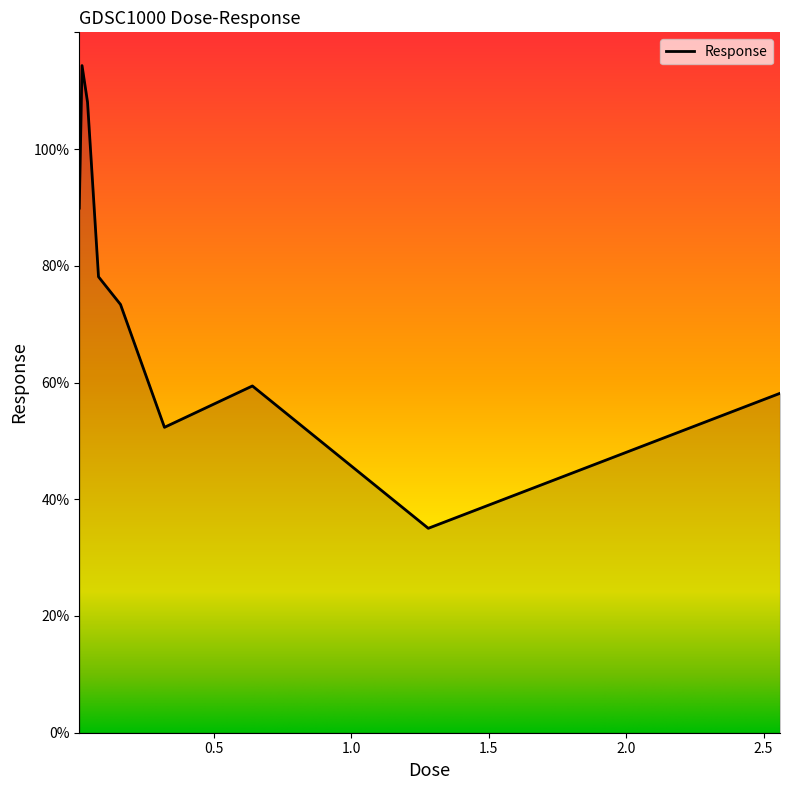

What is the difference between the maximum and minimum values?

79.3